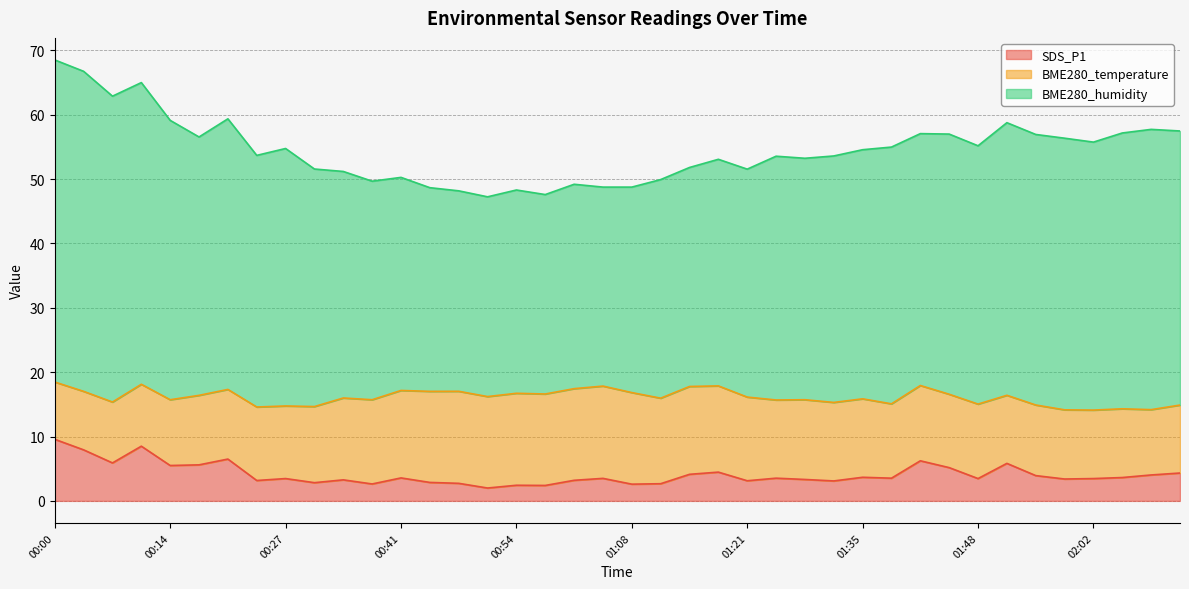

What is the highest value of the SDS_P1 series?

9.6